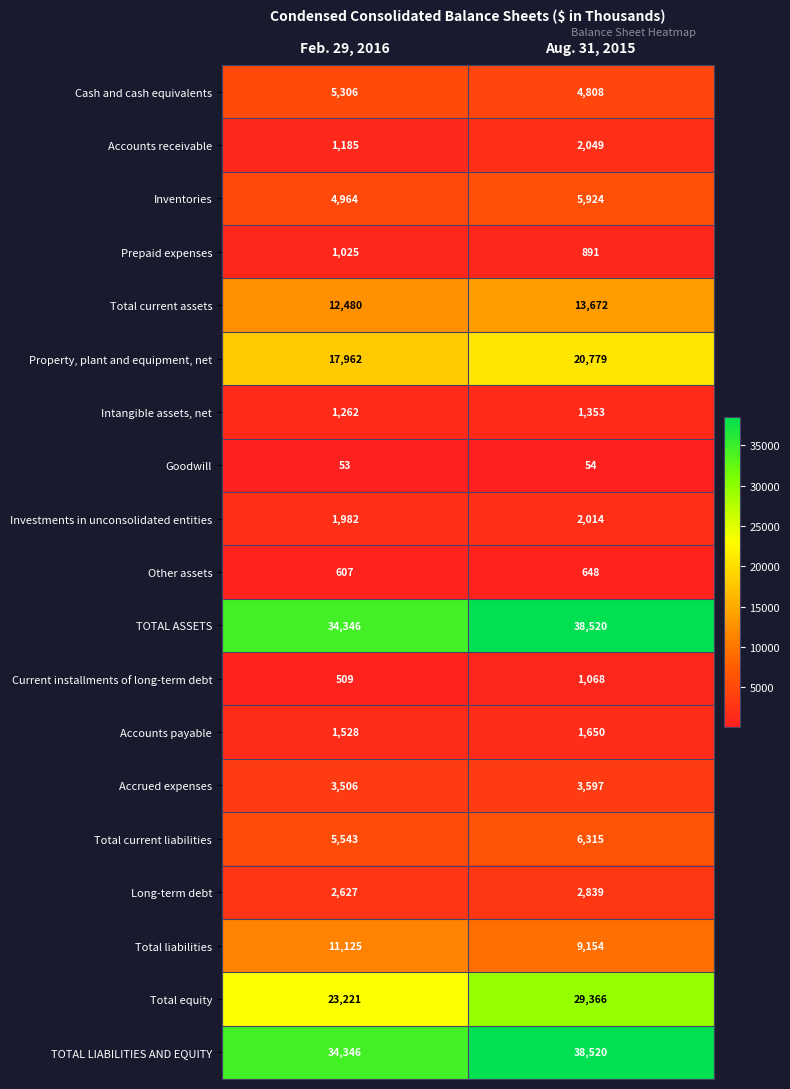

Rank the categories by TOTAL LIABILITIES AND EQUITY value from highest to lowest.

Aug. 31, 2015, Feb. 29, 2016